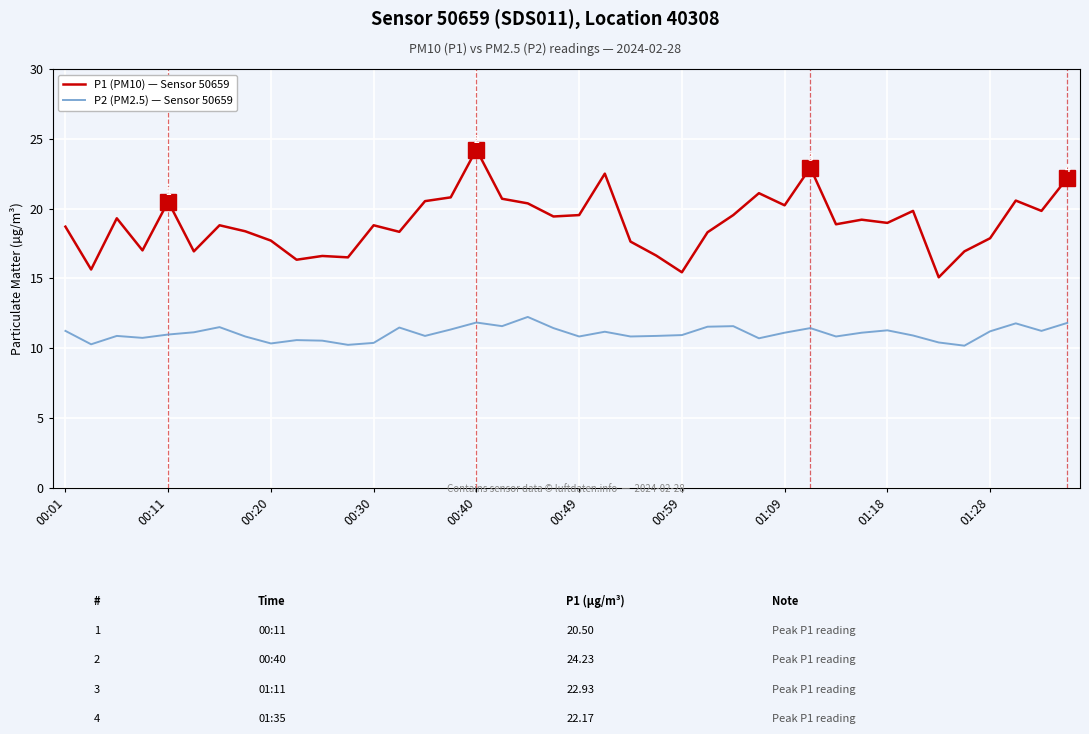

True or false: P2 (PM2.5) — Sensor 50659 and P1 (PM10) — Sensor 50659 intersect in this chart.

False